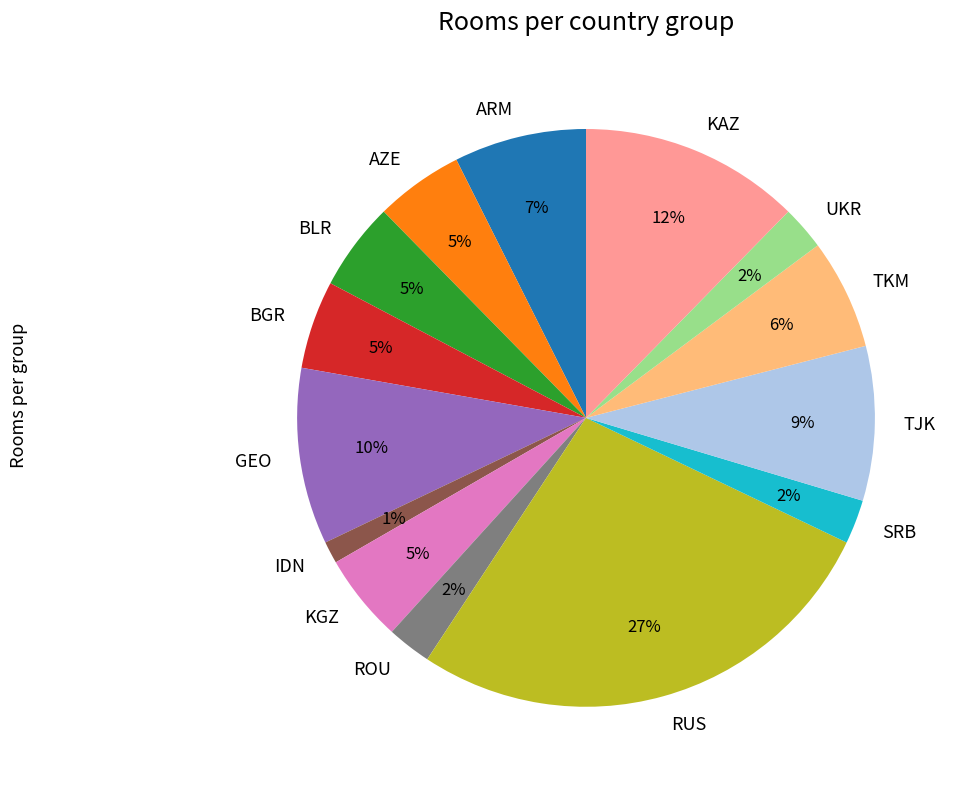

The GEO slice represents 16% of the pie. True or false?

False